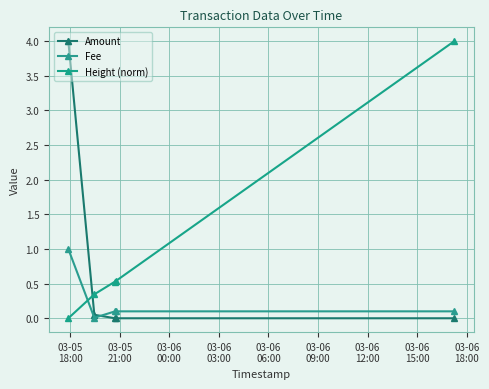

Is this an area chart (filled region under the line)?

No